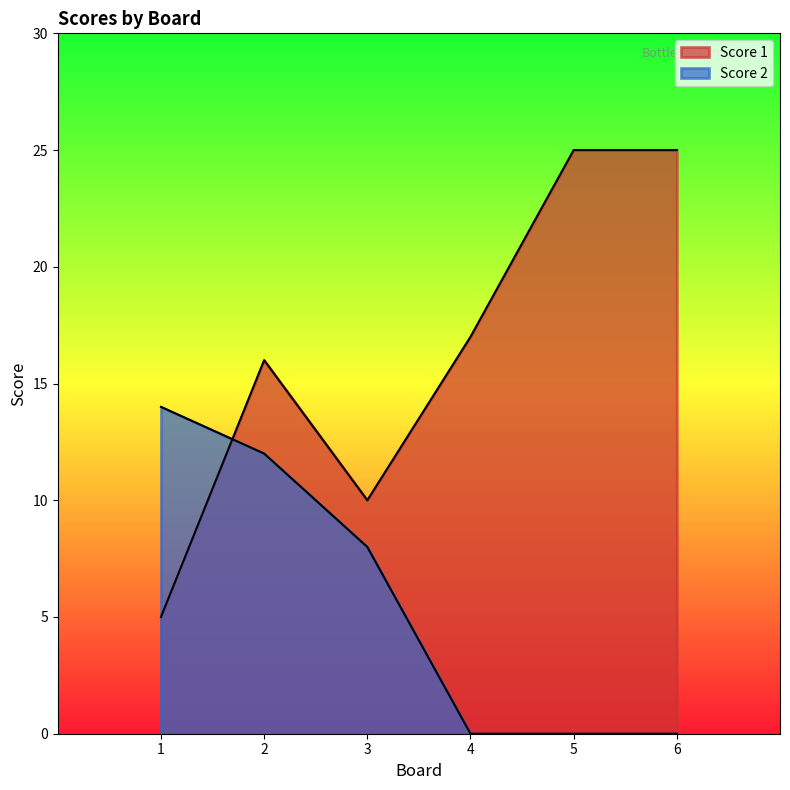

What is the difference between the Score 1 values at 5 and 3?

15